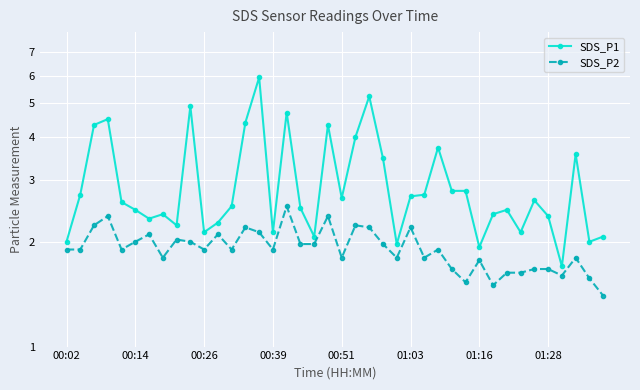

The value of SDS_P1 at 01:28 is 2.4. True or false?

True